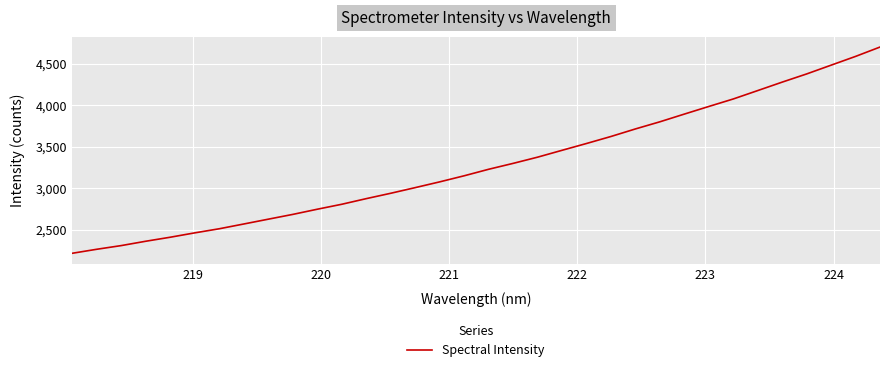

What is the minimum value shown in the chart?

2216.6